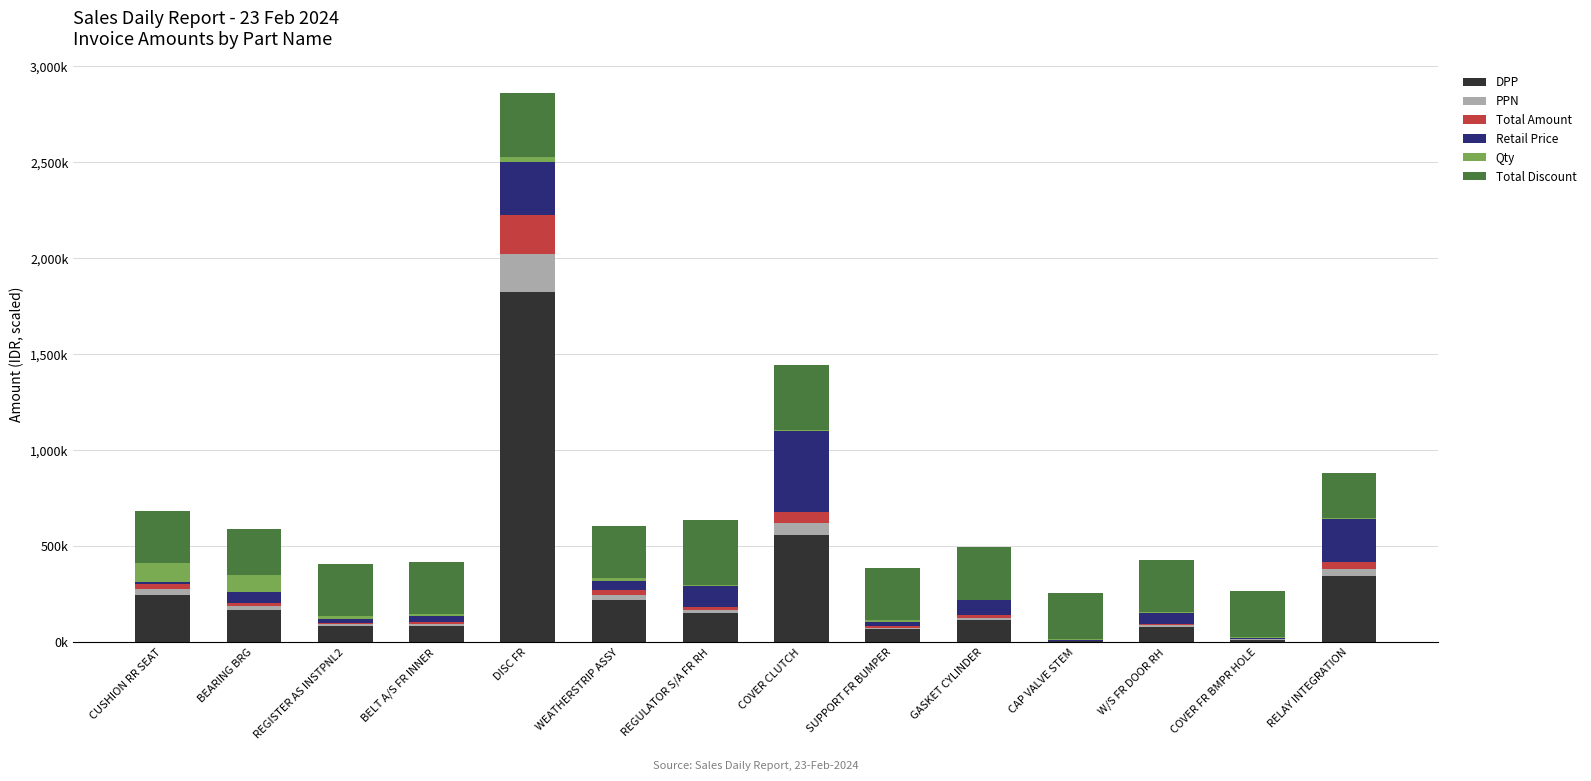

What is the label of the 9th bar from the right?

WEATHERSTRIP ASSY